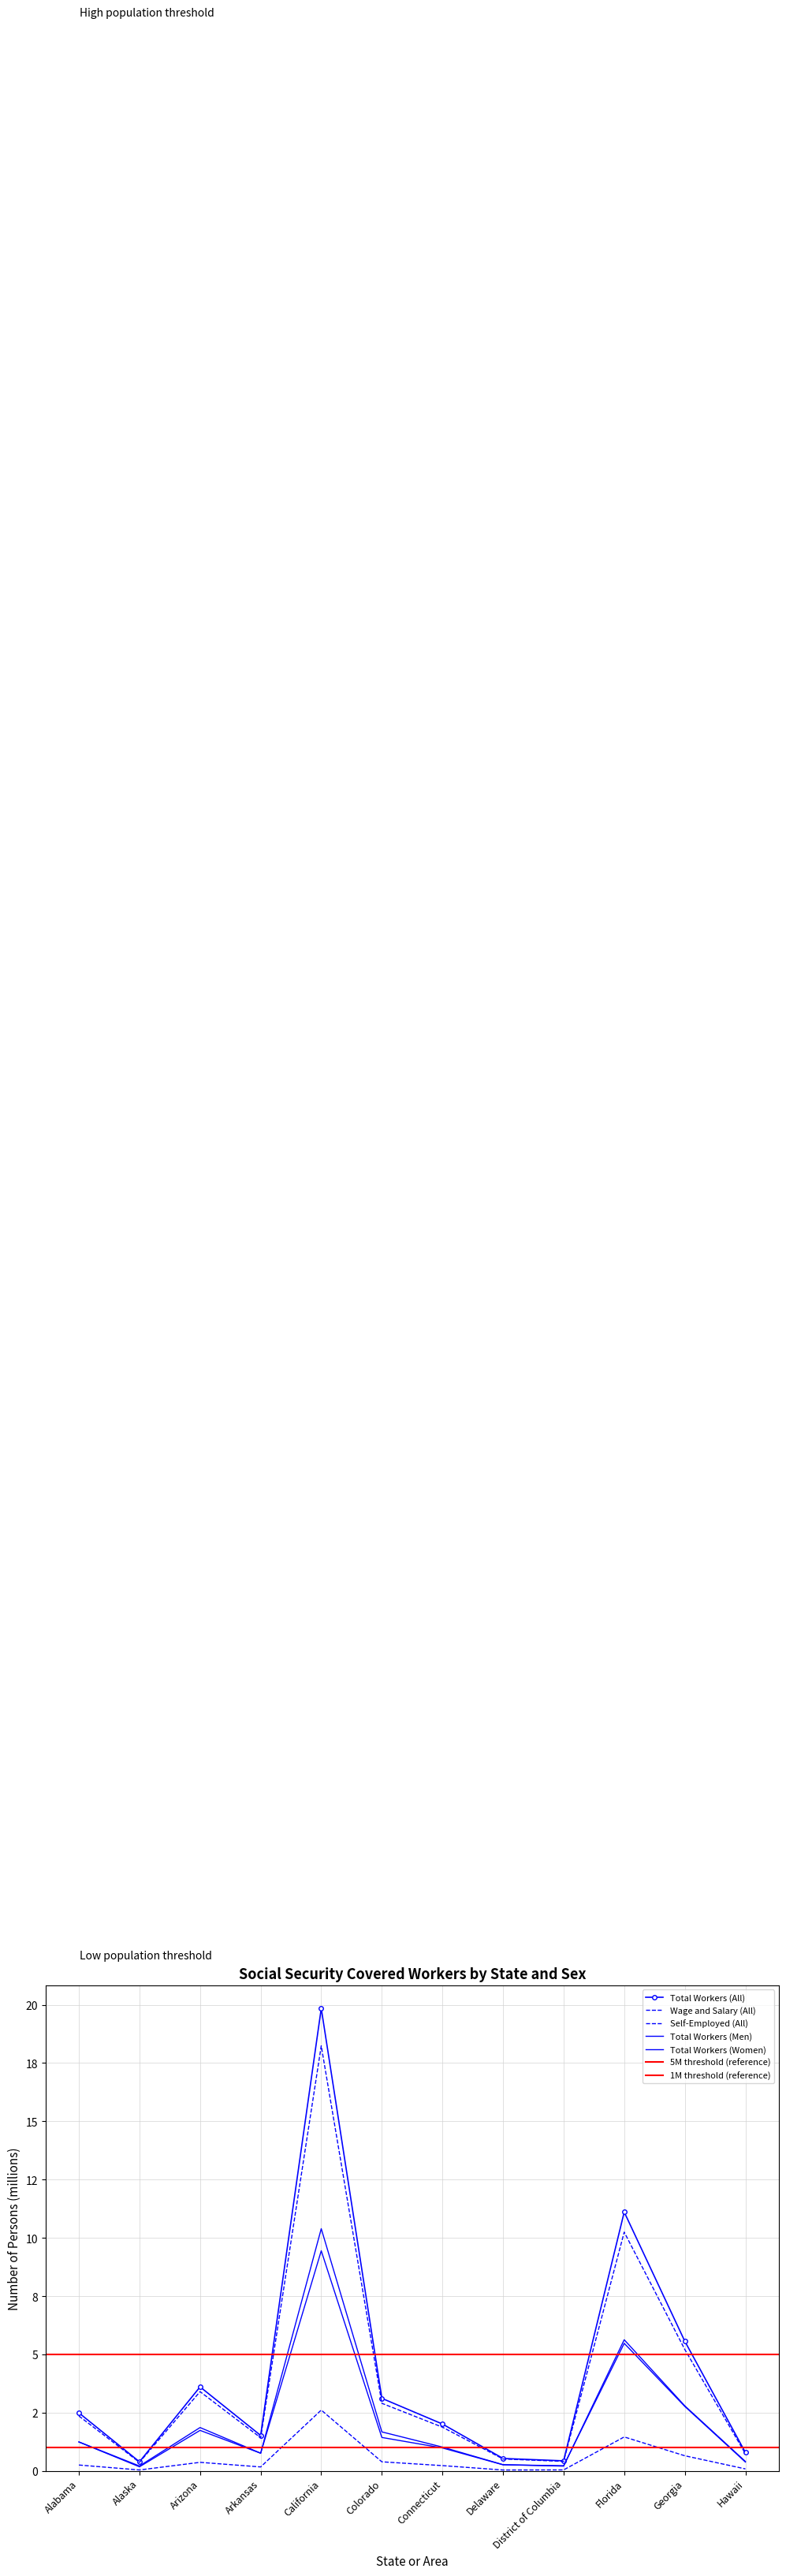

True or false: Wage and Salary (All) and Self-Employed (All) intersect in this chart.

False